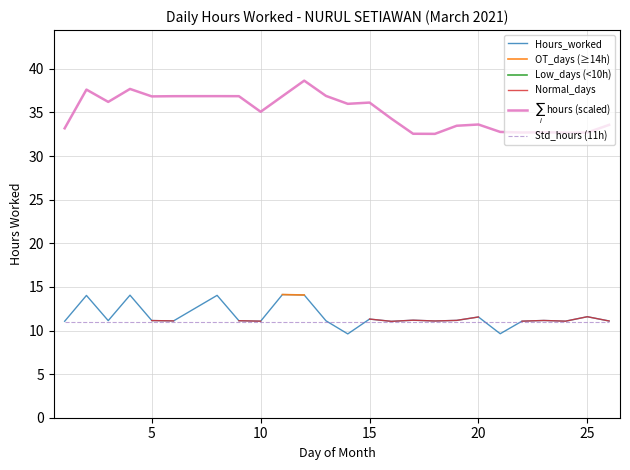

What is the highest value of the $\sum_i$ hours (scaled) series?

38.6